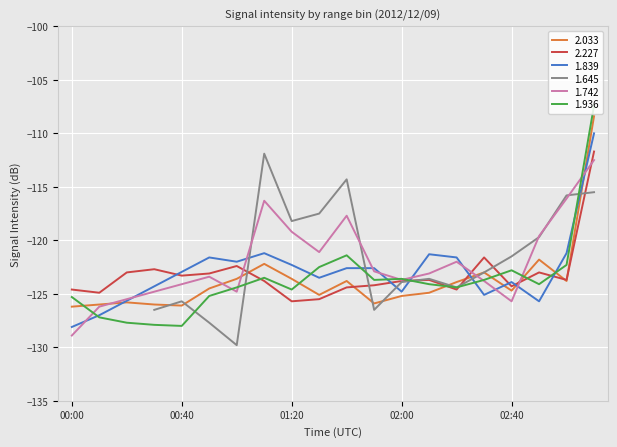

Is it true that 2.227 equals -124.3 at 02:40?

True